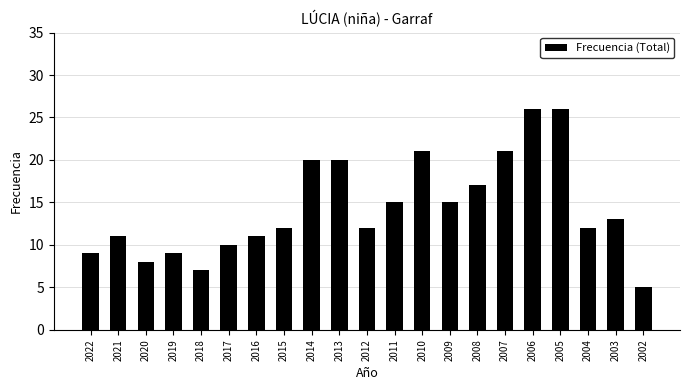

What is the difference between the values at 2005 and 2008?

9